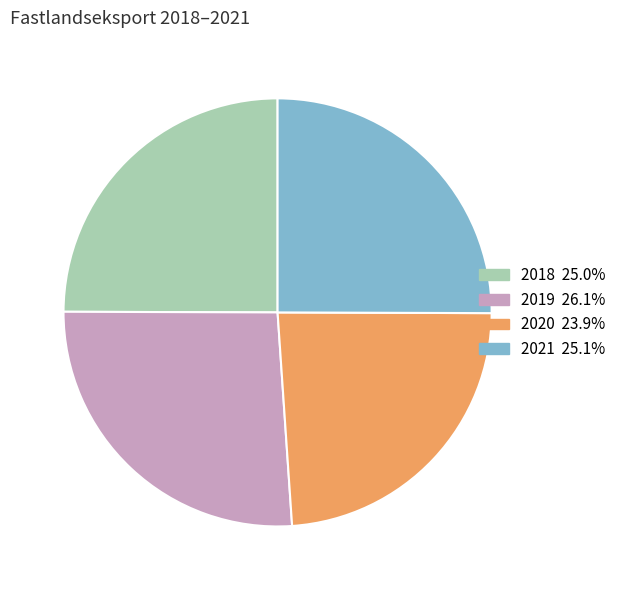

Combined, do 2020 and 2018 account for over 50%?

No